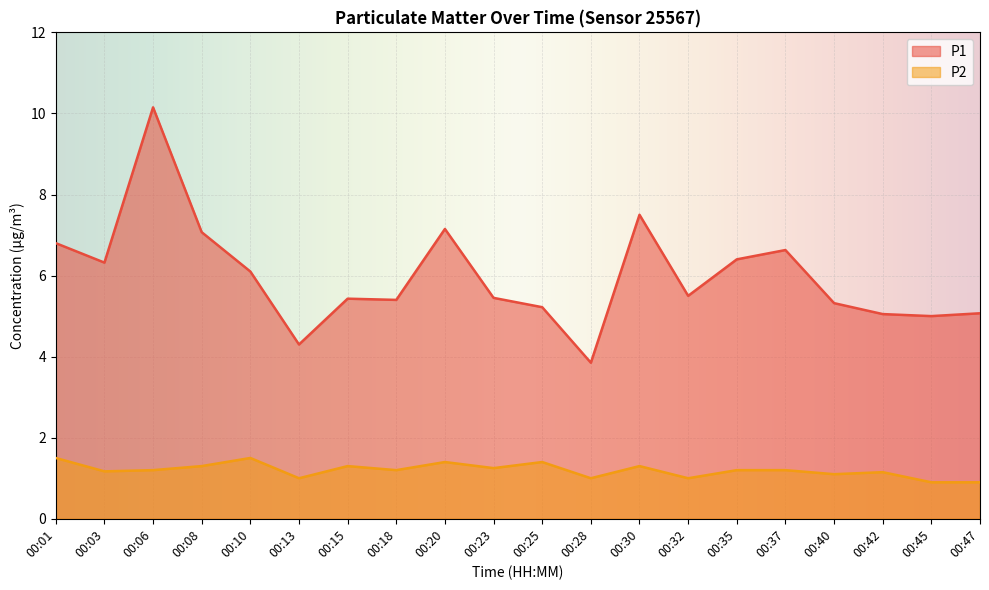

True or false: P1 and P2 intersect in this chart.

False